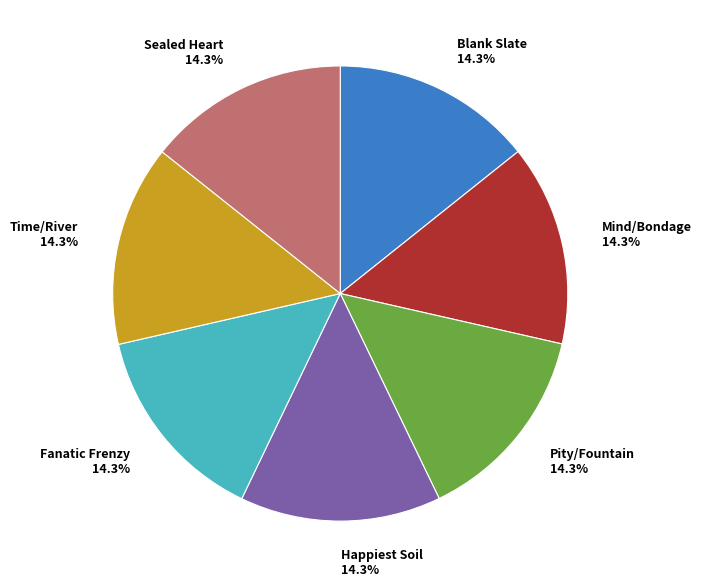

What is the ratio of the value at Time/River to the value at Fanatic Frenzy?

1.0